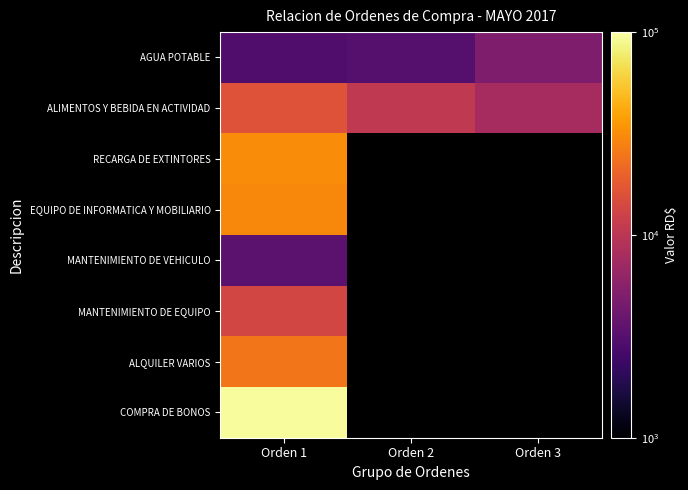

At which category does the chart reach its minimum across all series?

Orden 1